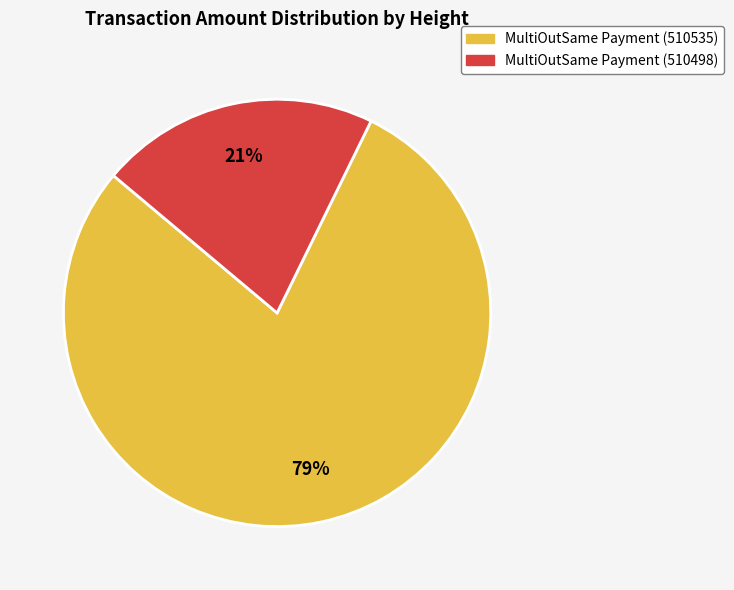

True or false: MultiOutSame Payment (510535) accounts for 86% of the total.

False